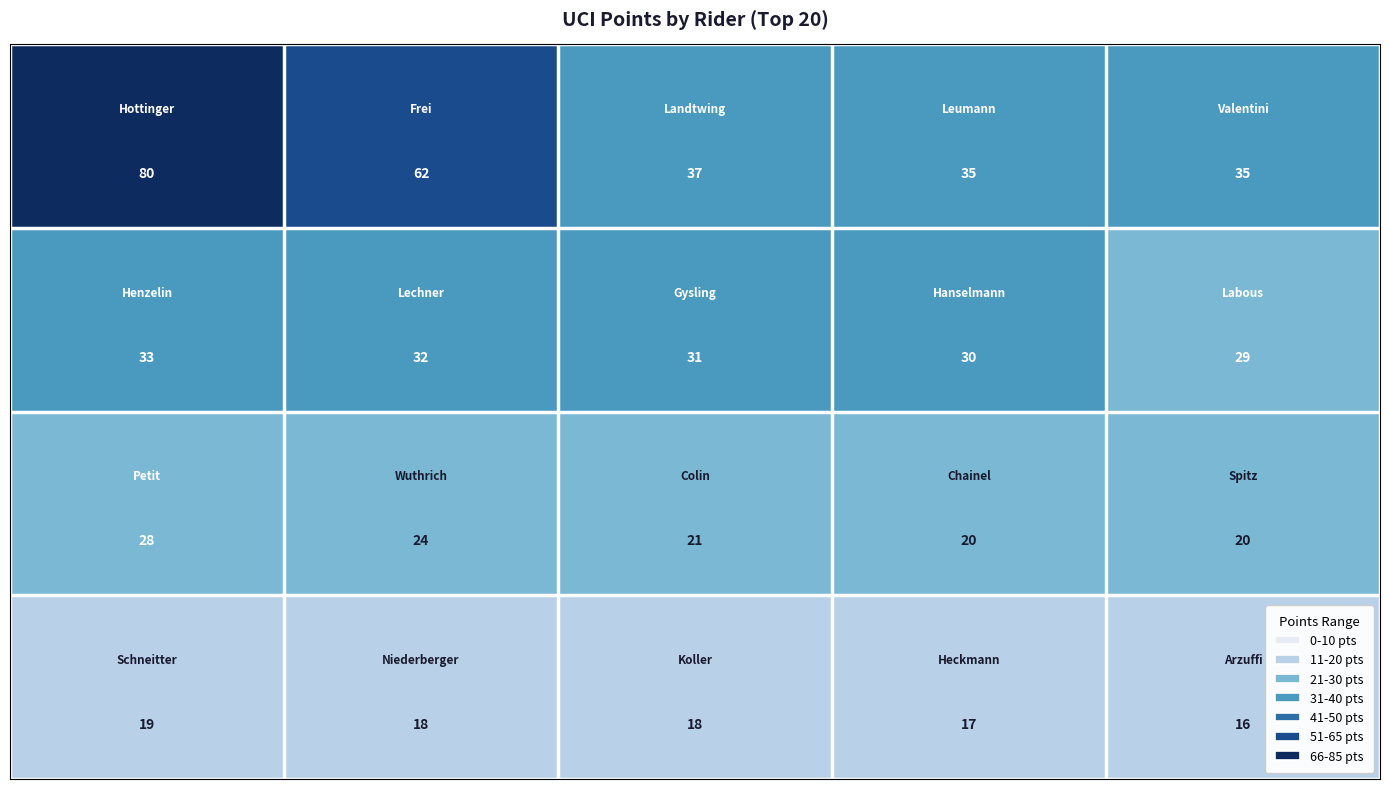

What is the smallest value displayed?

16